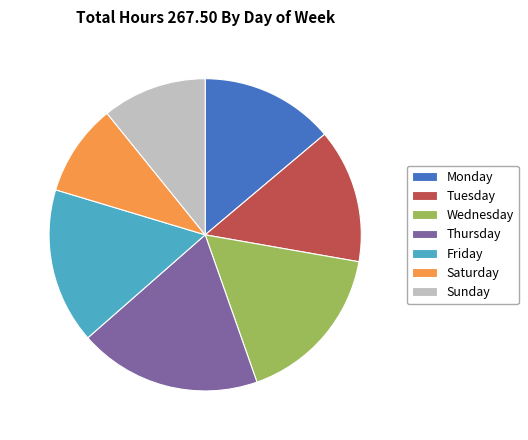

Which slice is the smallest?

Saturday